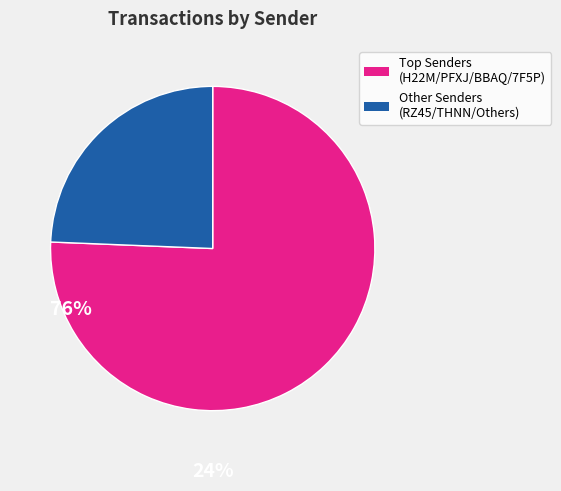

Does any single category account for the majority?

Yes